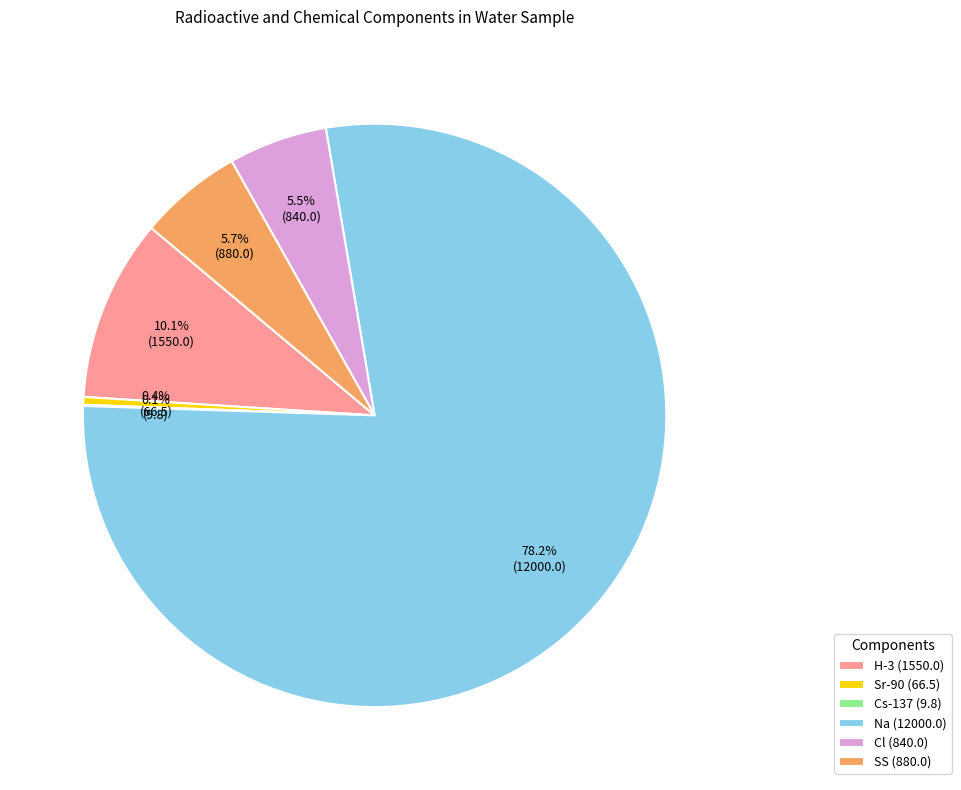

What percentage do Na (12000.0) and Sr-90 (66.5) together represent?

78.6%